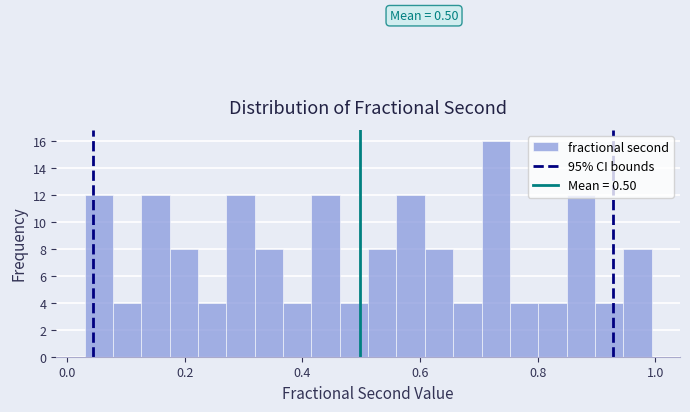

Around what value on the x-axis is the tallest bar? Give the approximate position of its centre, as read against the axis.

0.72